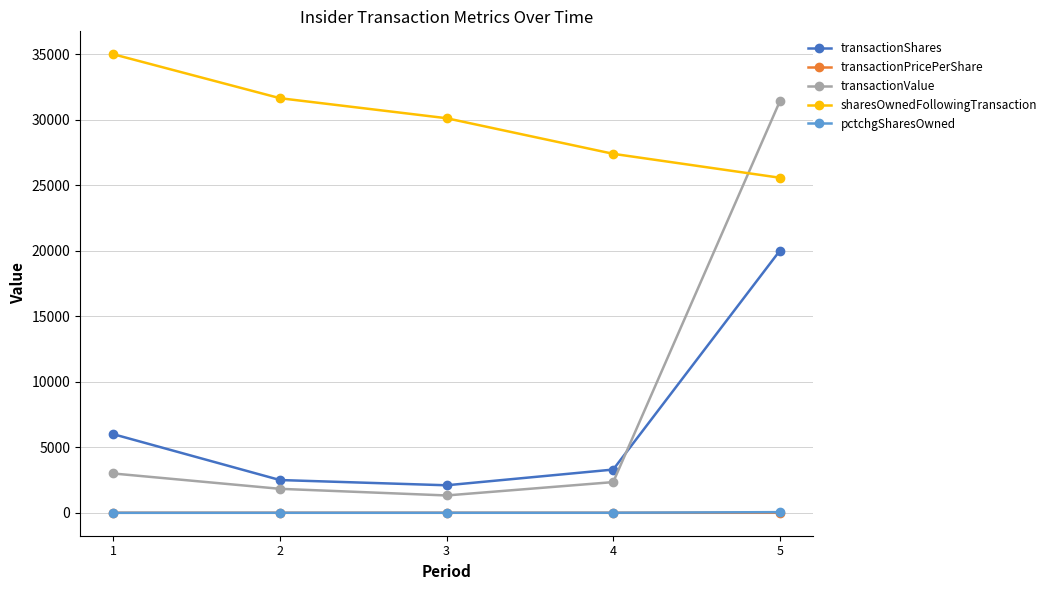

Is the value of transactionShares at 2 greater than the value of transactionPricePerShare at 3?

Yes